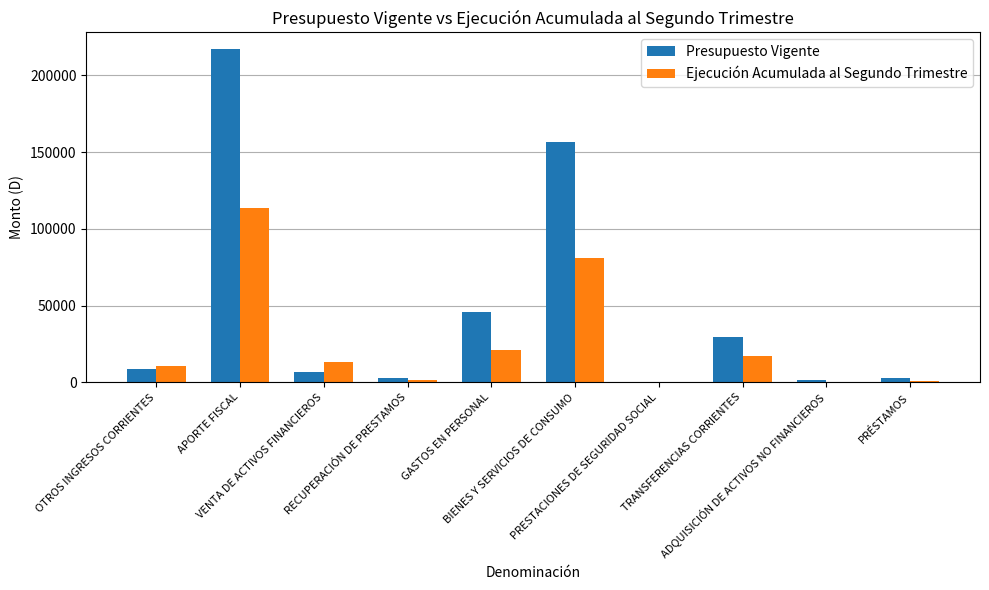

Which series has the largest total across all categories?

Presupuesto Vigente